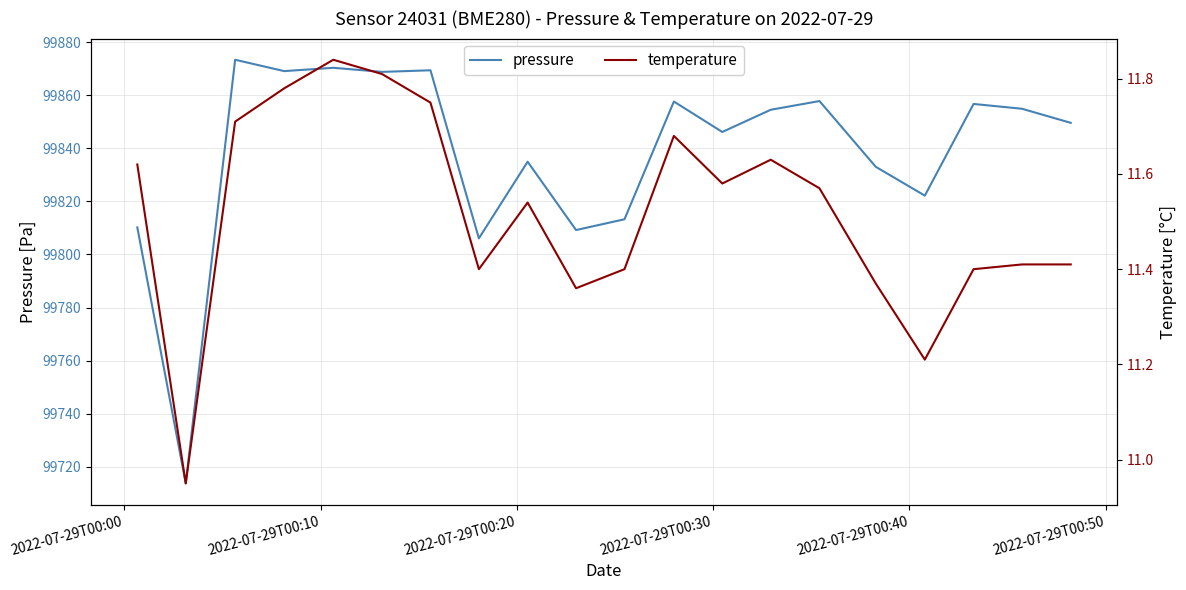

True or false: temperature and pressure cross at least once.

False